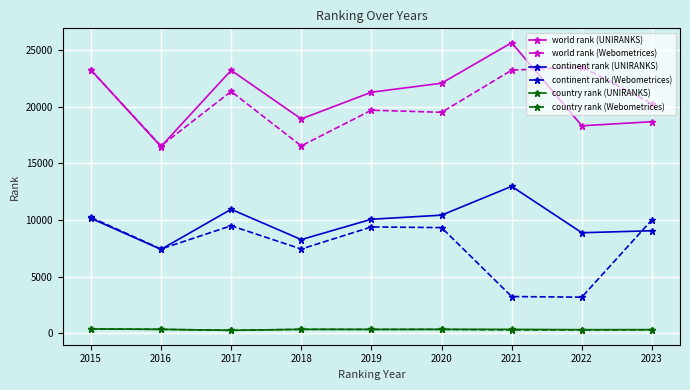

Where is the first local minimum for continent rank (Webometrices)?

2016